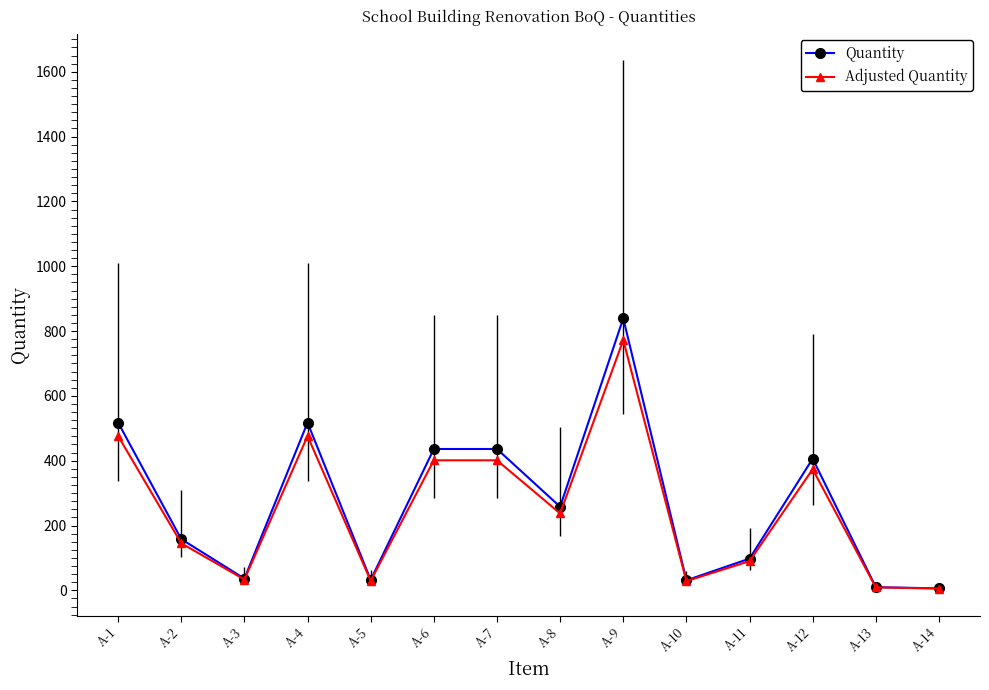

What is the maximum value for Quantity?

839.2